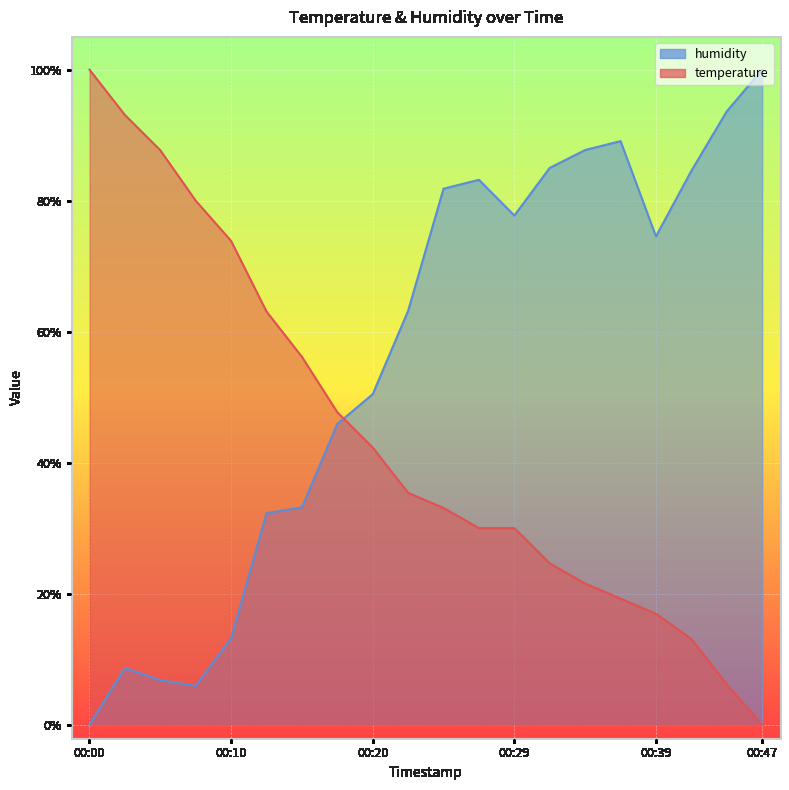

Between 2023-03-20T00:22:41 and 2023-03-20T00:44:51, which series saw the biggest shift?

humidity